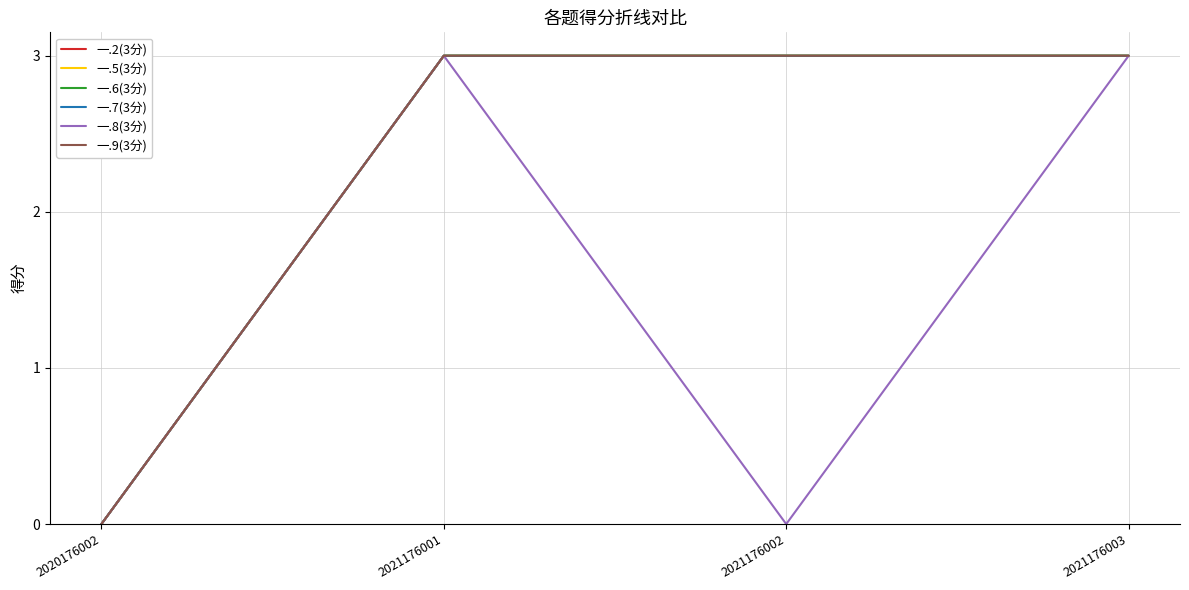

Which series has the largest total across all categories?

一.2(3分)